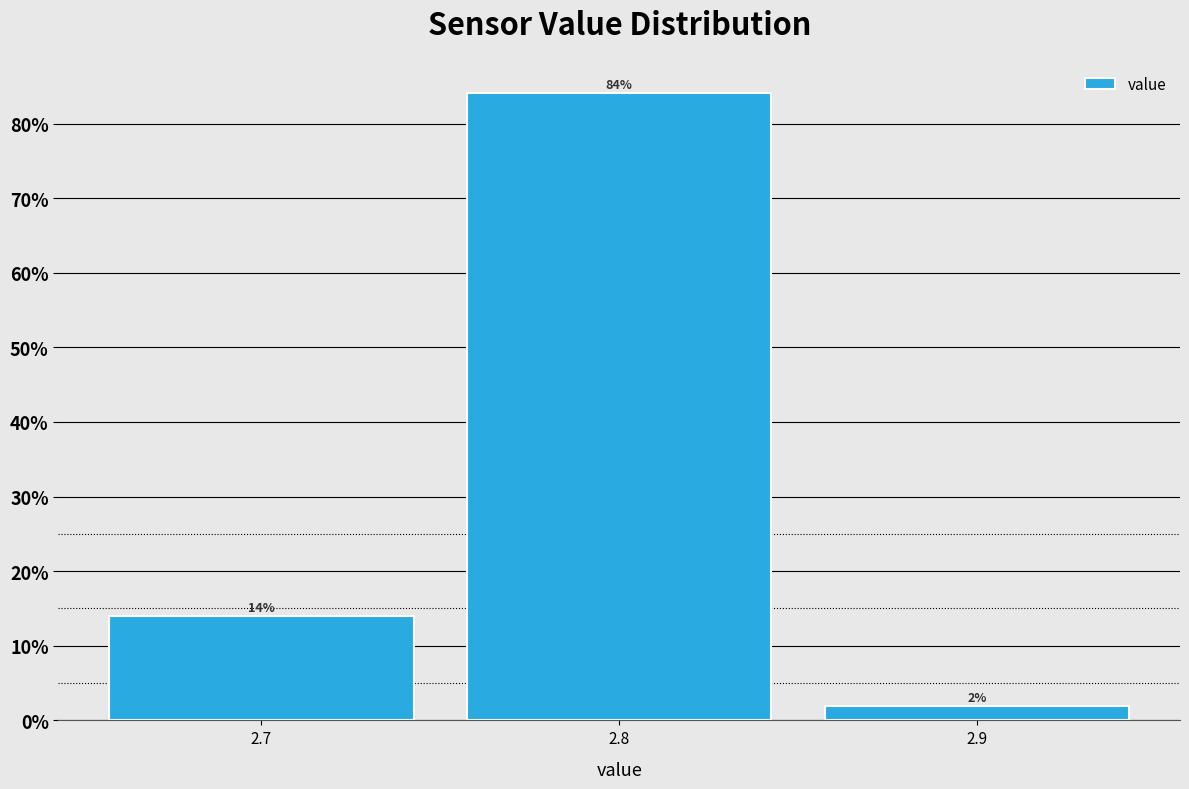

Over which range of the x-axis is the bar tallest?

2.75 to 2.85